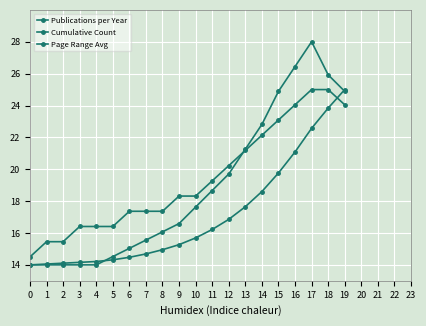

How many lines are shown in the chart?

3